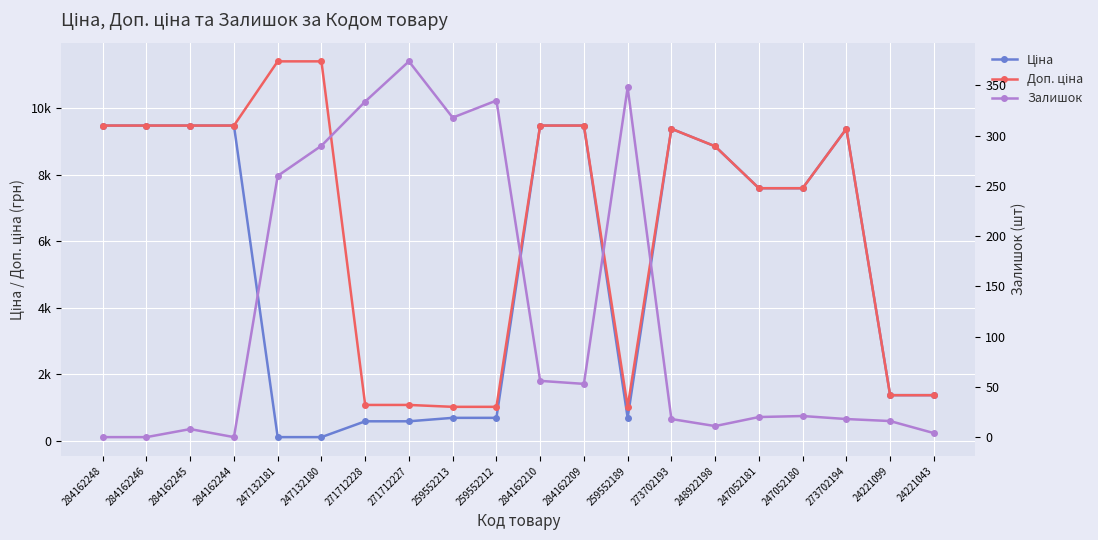

What is the approximate value of Залишок at 273702193?

18.0